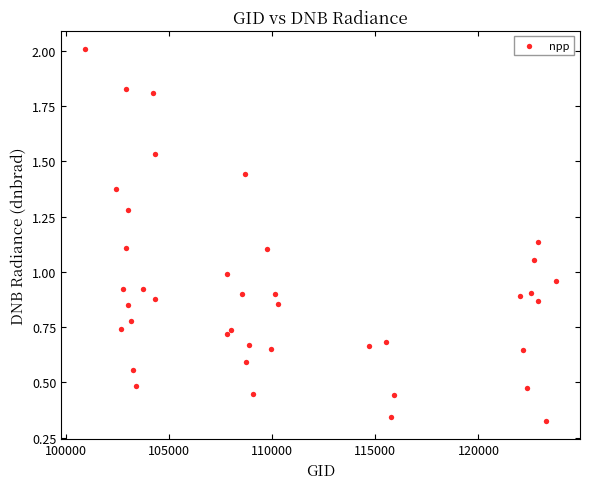

What is the range of Y values (max minus min)?

1.7